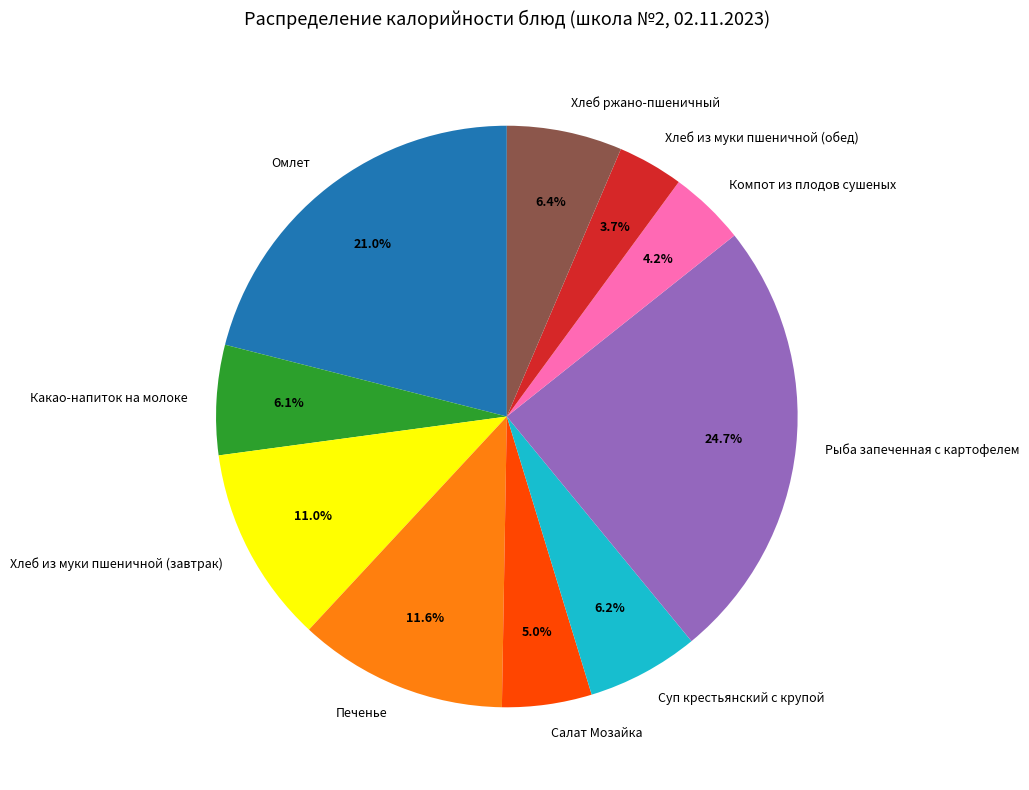

Combined, do Печенье and Компот из плодов сушеных account for over 50%?

No